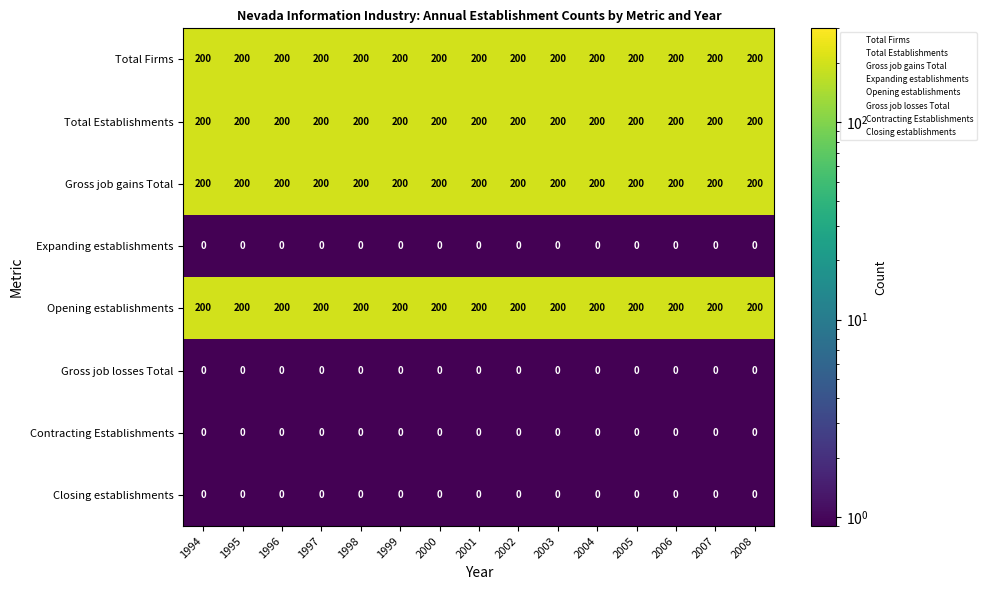

What is the sum of the Gross job gains Total values at 1996 and 1997?

400